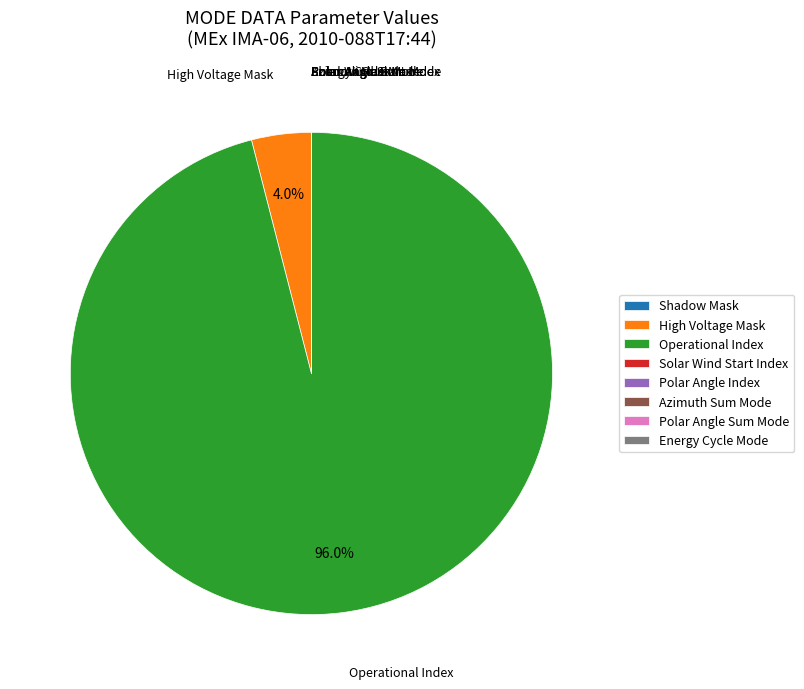

To the nearest percent, what is the difference between the largest and smallest slice percentages?

96%